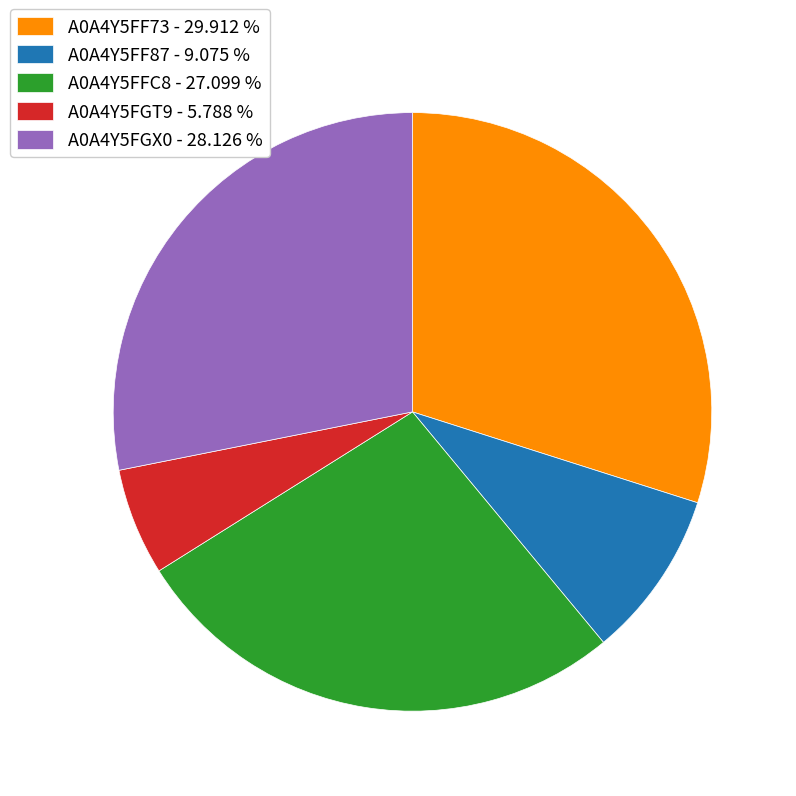

Is the sum of A0A4Y5FFC8 - 27.099 % and A0A4Y5FF87 - 9.075 % greater than half?

No